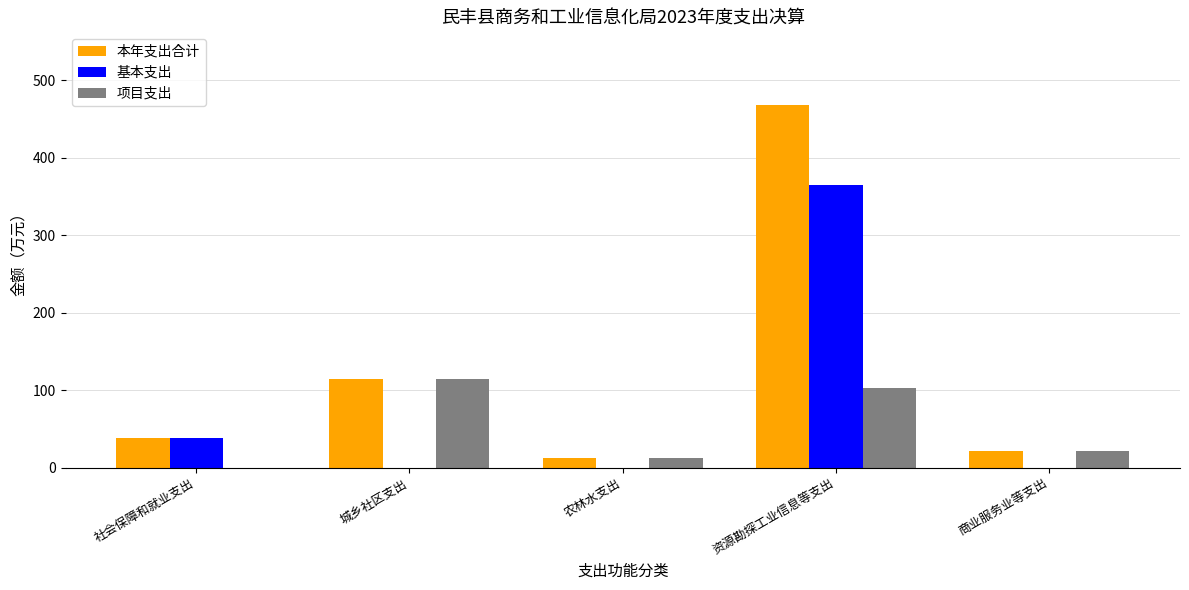

Where is 基本支出 nearest to the value 182?

社会保障和就业支出